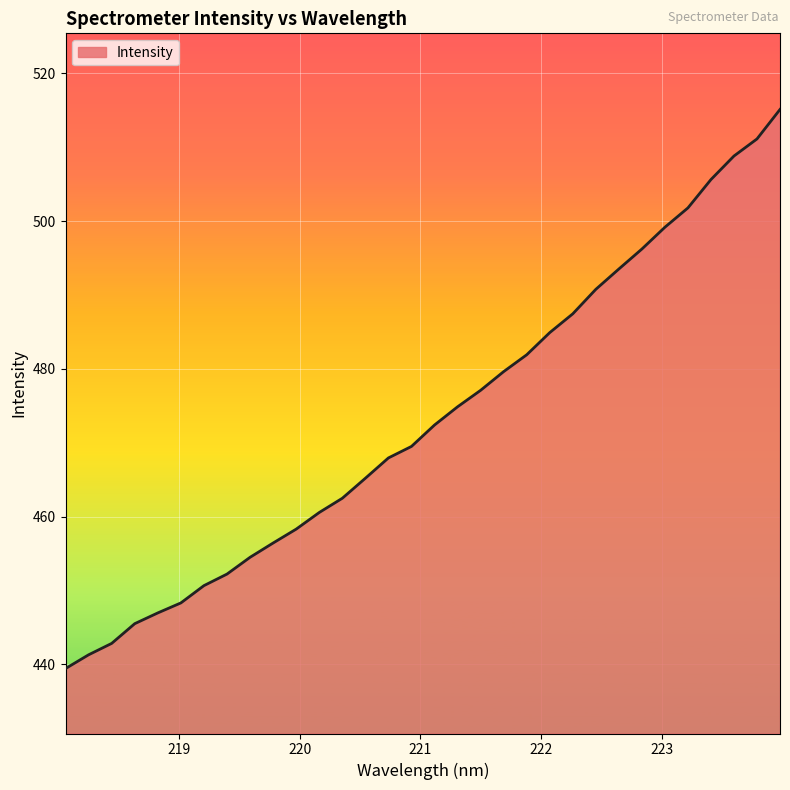

What is the difference between the maximum and minimum values?

75.7